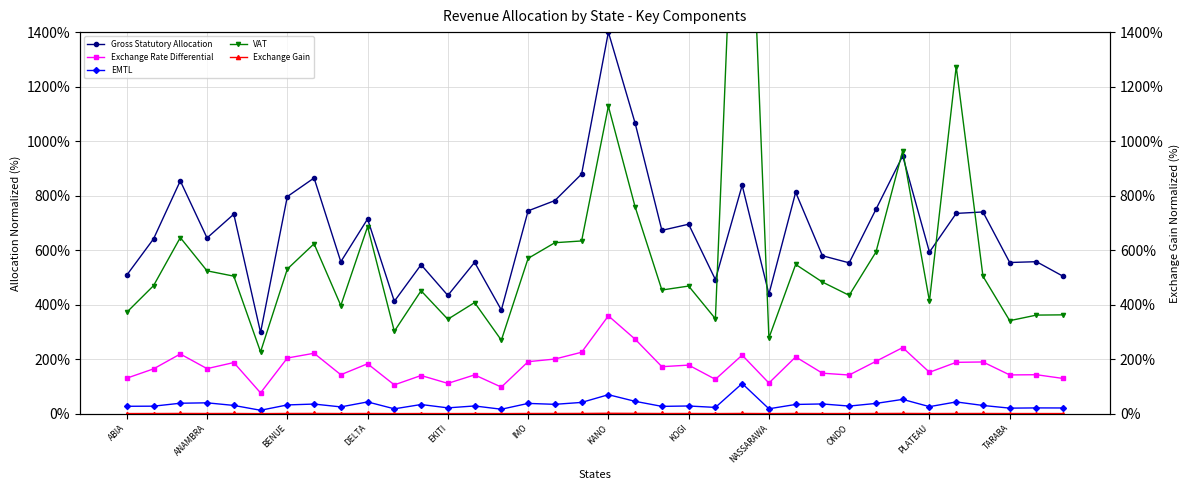

What is the sum of the Exchange Gain values at 26 and 23?

1.7